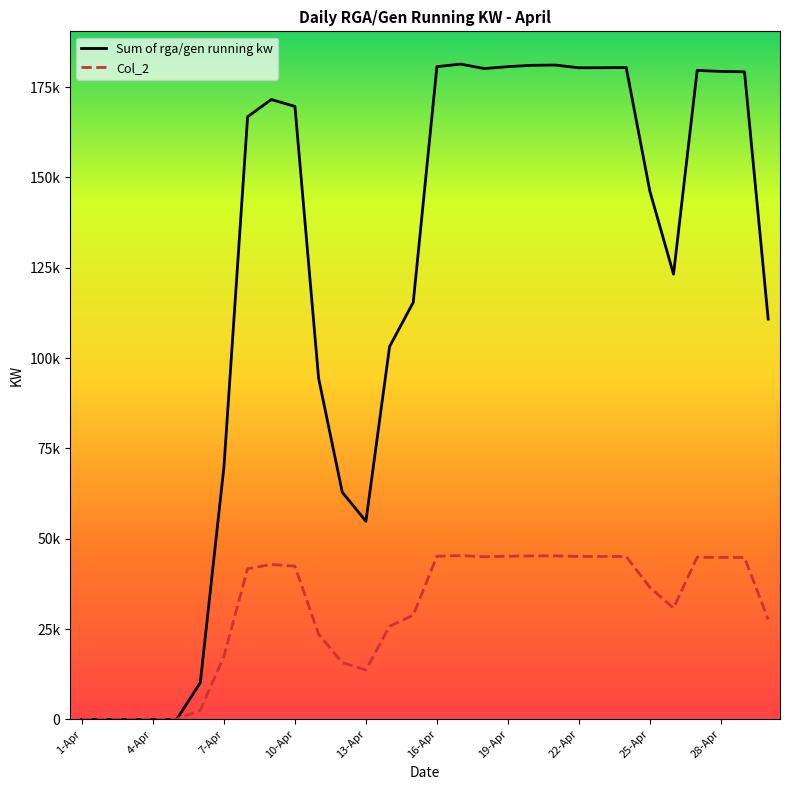

True or false: Col_2 and Sum of rga/gen running kw cross at least once.

False